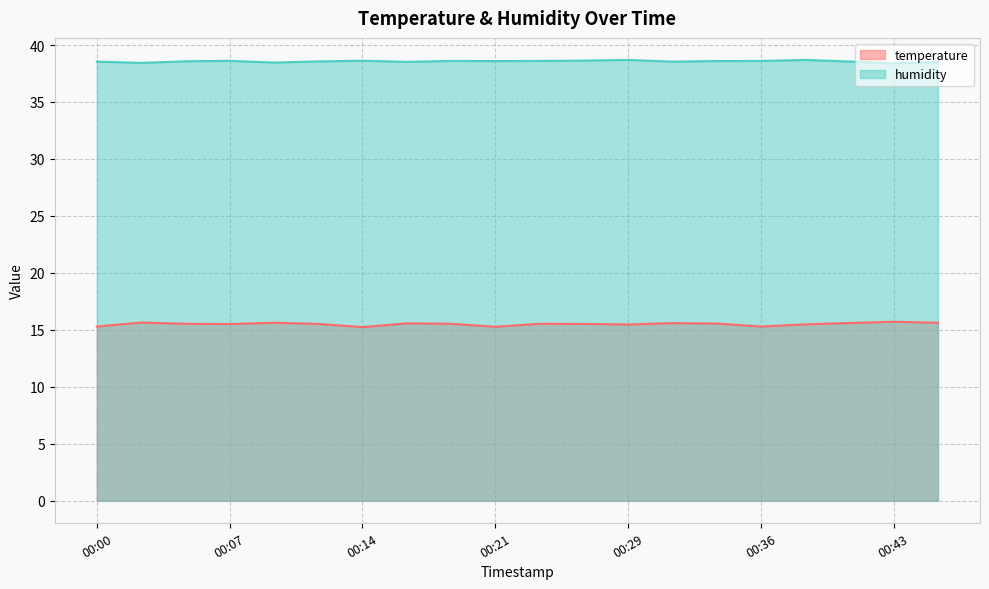

At which category is the sum across all series the highest?

00:38